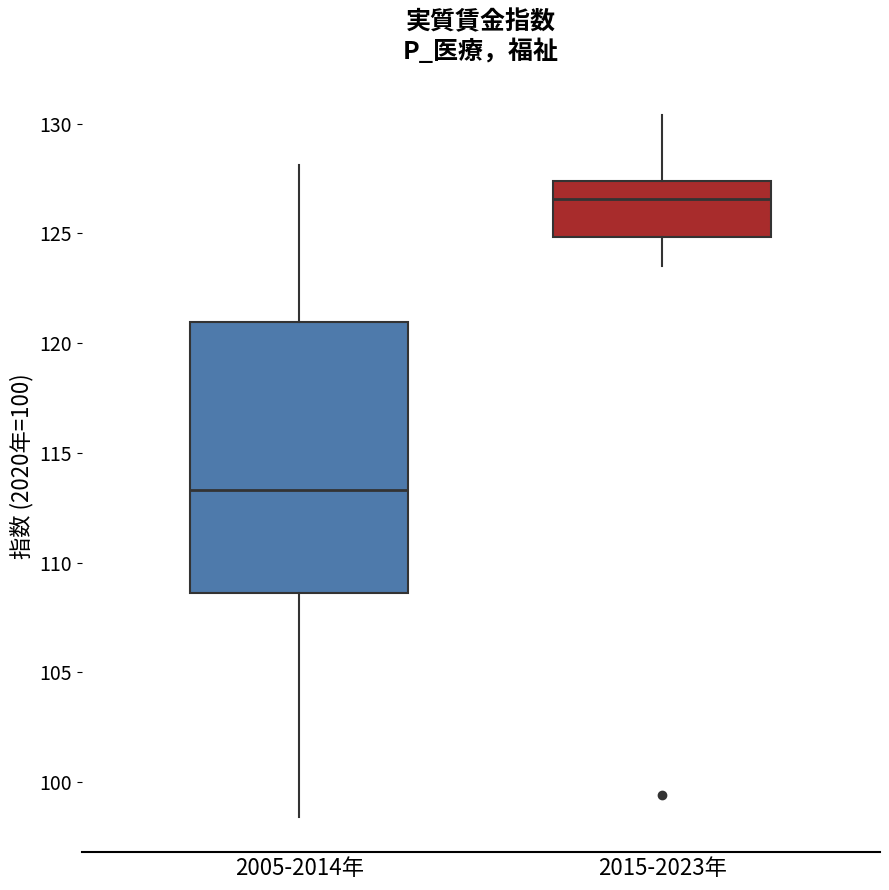

Reading left to right, read every box against the y-axis: the position of its median line, the range the box covers, and the ends of its whiskers. The values are not printed on the chart, so give them approximately, as read against the axis.

2005-2014年: median 113.5, box 108.5 to 121.0, whiskers 98.5 to 128.0
2015-2023年: median 126.5, box 125.0 to 127.5, whiskers 123.5 to 130.5